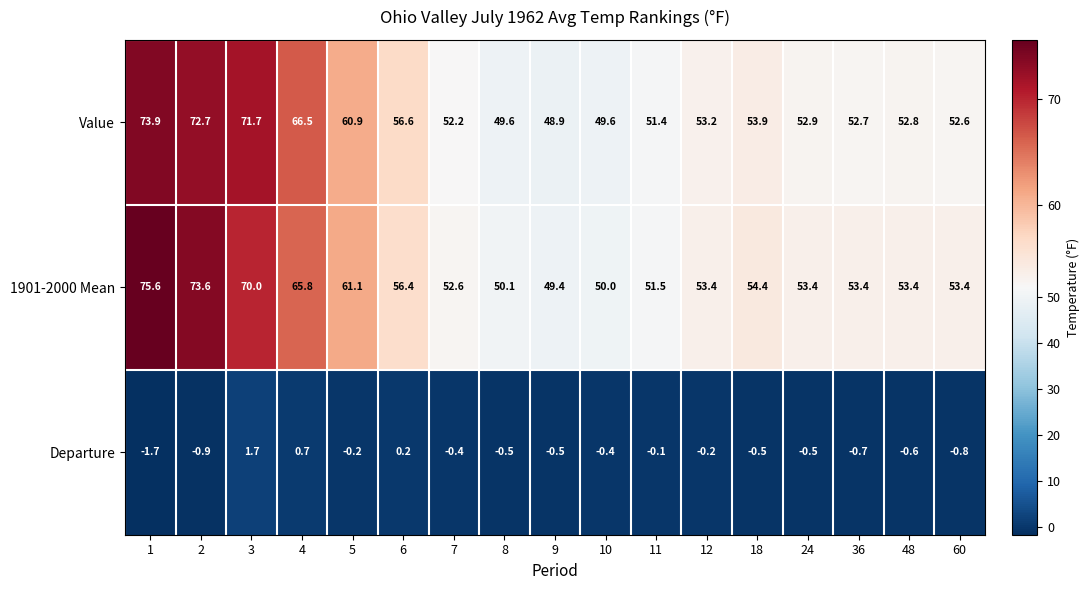

Which series has the largest range (max minus min)?

1901-2000 Mean